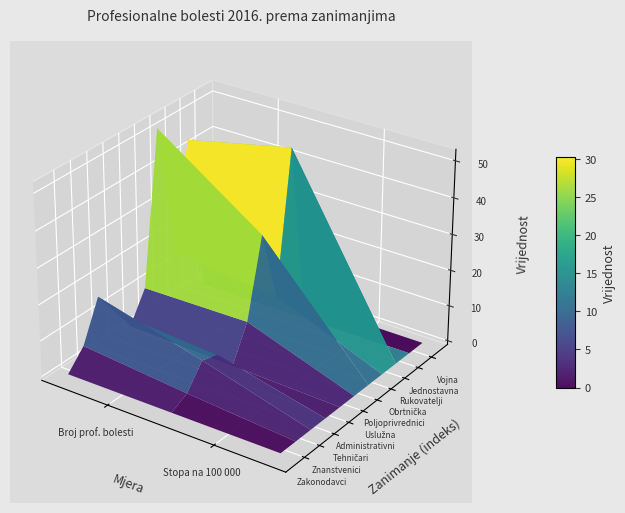

Reading left to right, transcribe all the data shown in this chart.

Zakonodavci: 0=0.0	1=0.0
Znanstvenici: 0=5.0	1=2.3
Tehničari: 0=16.0	1=8.4
Administrativni: 0=9.0	1=6.9
Uslužna: 0=2.0	1=0.8
Poljoprivrednici: 0=10.0	1=10.4
Obrtnička: 0=52.0	1=31.7
Rukovatelji: 0=15.0	1=11.9
Jednostavna: 0=44.0	1=50.4
Vojna: 0=0.0	1=0.0